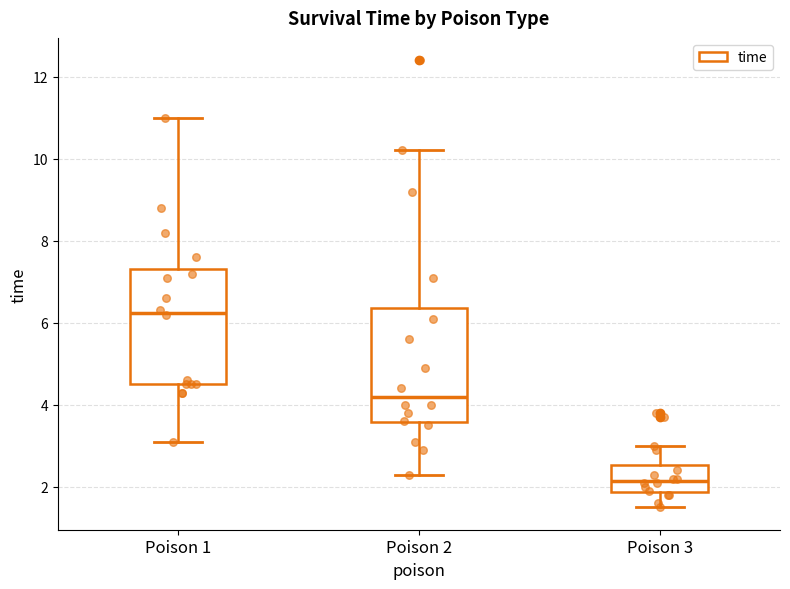

Where does the upper whisker of the box for Poison 1 end on the y-axis? The values are not printed on the chart, so give them approximately, as read against the axis.

11.0